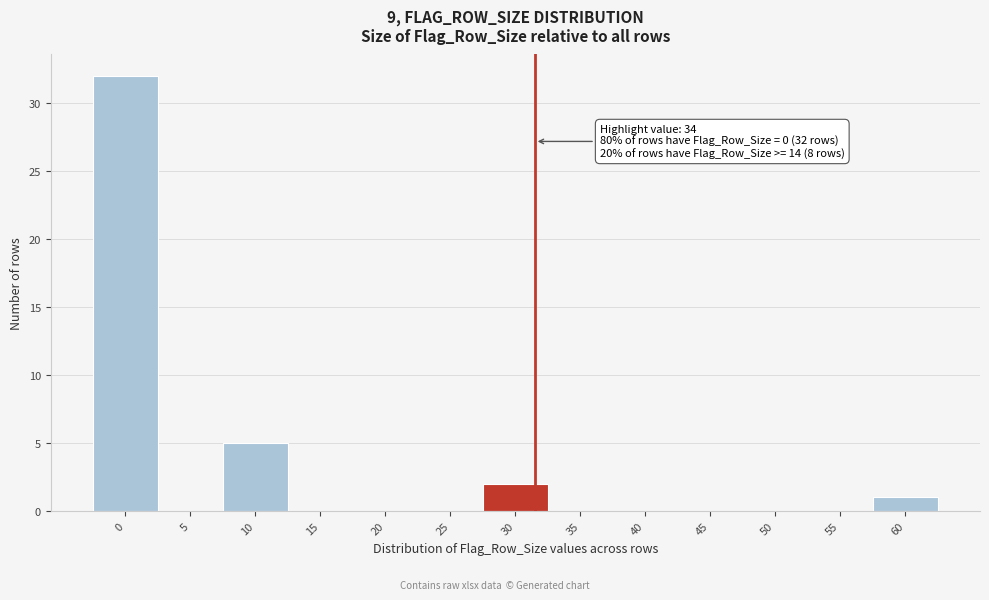

Reading right to left, transcribe all the data shown in this chart.

60=1	55=0	50=0	45=0	40=0	35=0	30=2	25=0	20=0	15=0	10=5	5=0	0=32